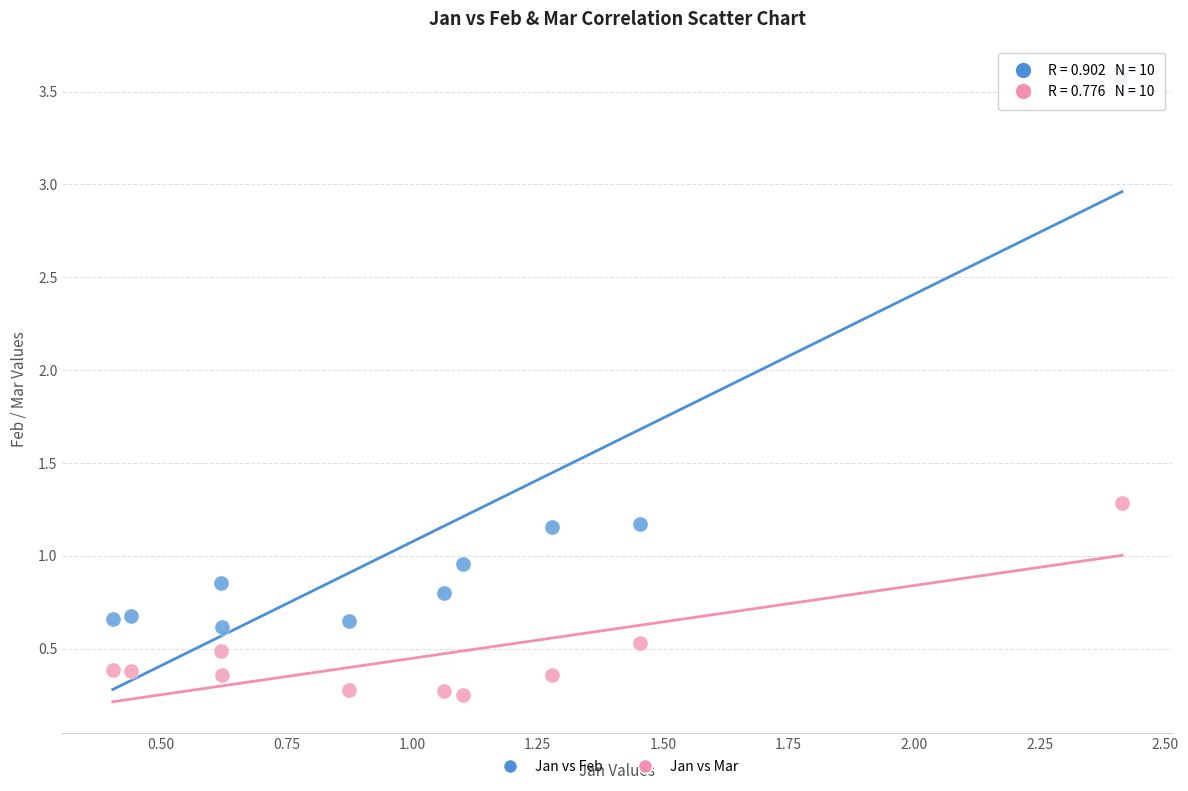

Which series reaches the minimum Y coordinate?

Jan vs Mar